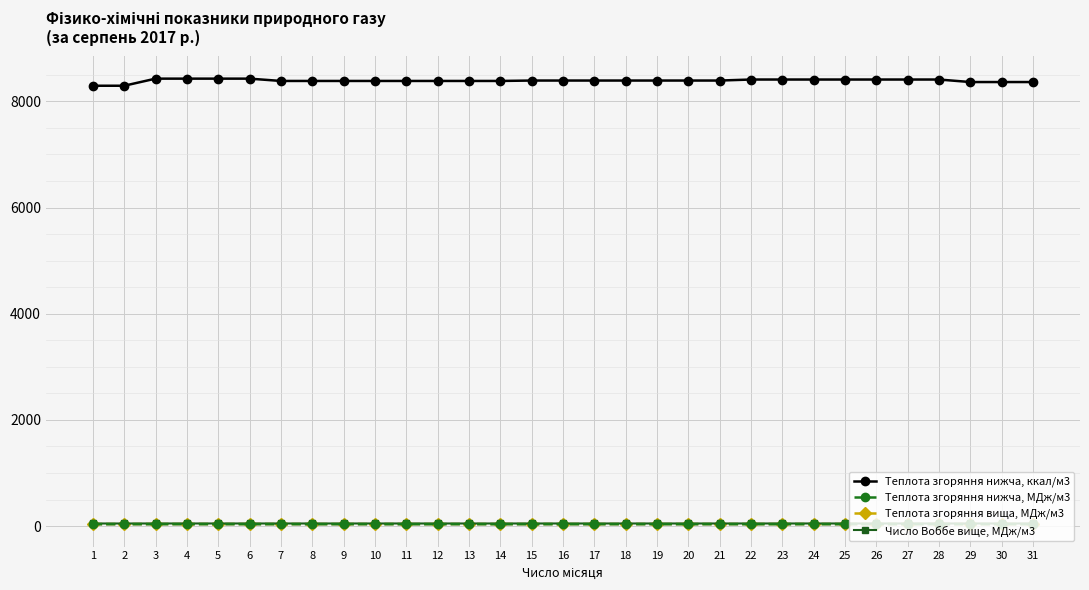

Which series has the largest total across all categories?

Теплота згоряння нижча, ккал/м3